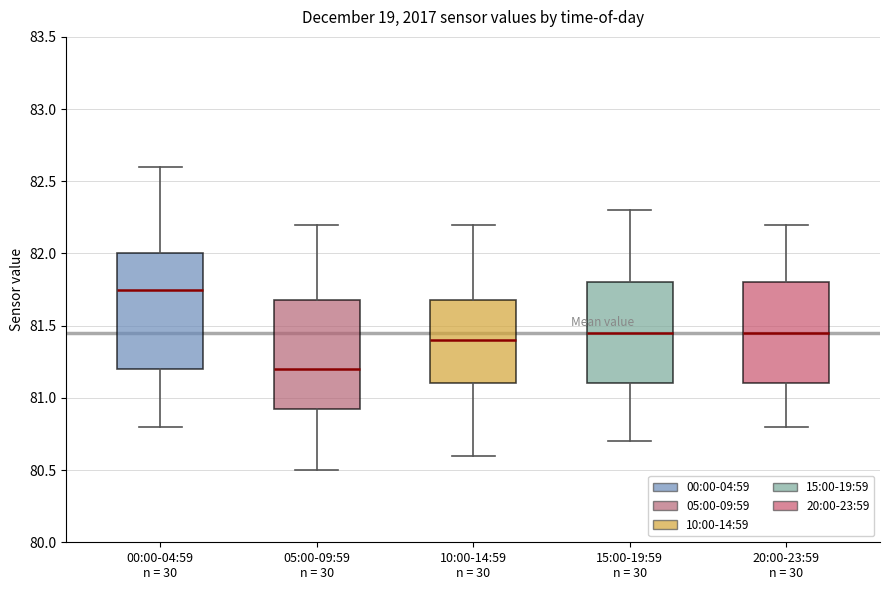

Which box has the highest median line?

00:00-04:59 n = 30